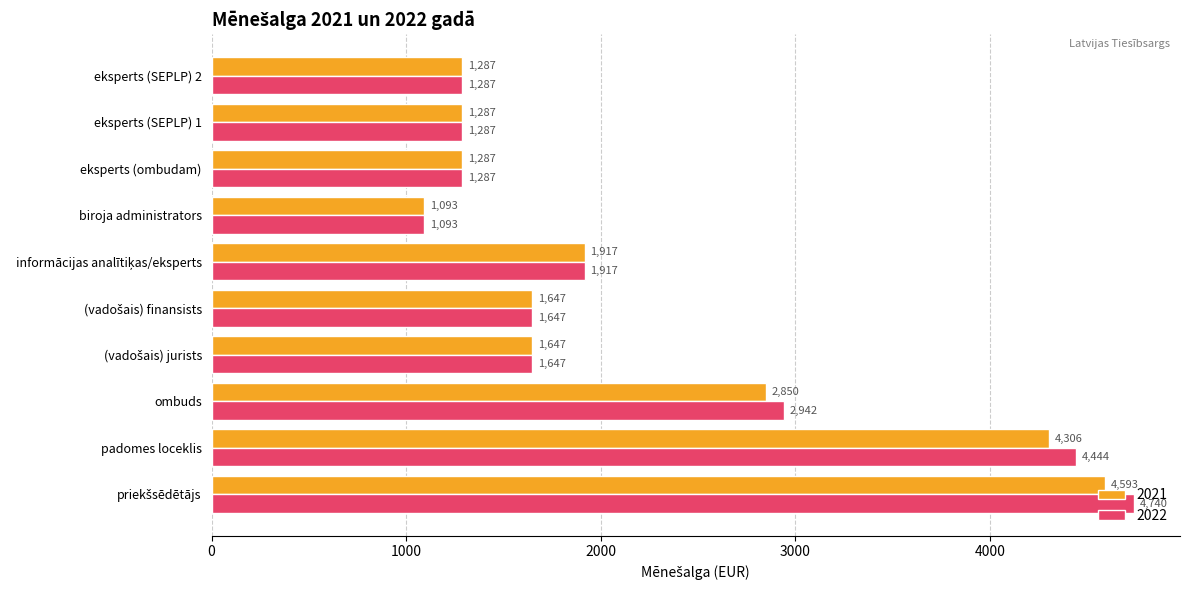

List the series in order of their overall mean, highest first.

2022, 2021